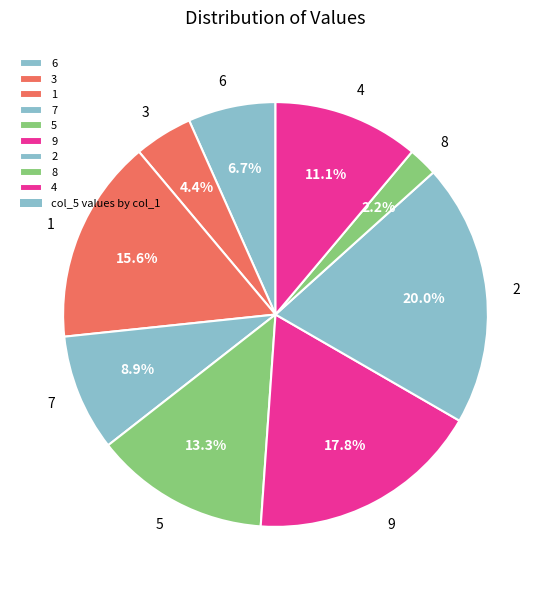

Do 6 and 4 together represent more than half of the pie?

No